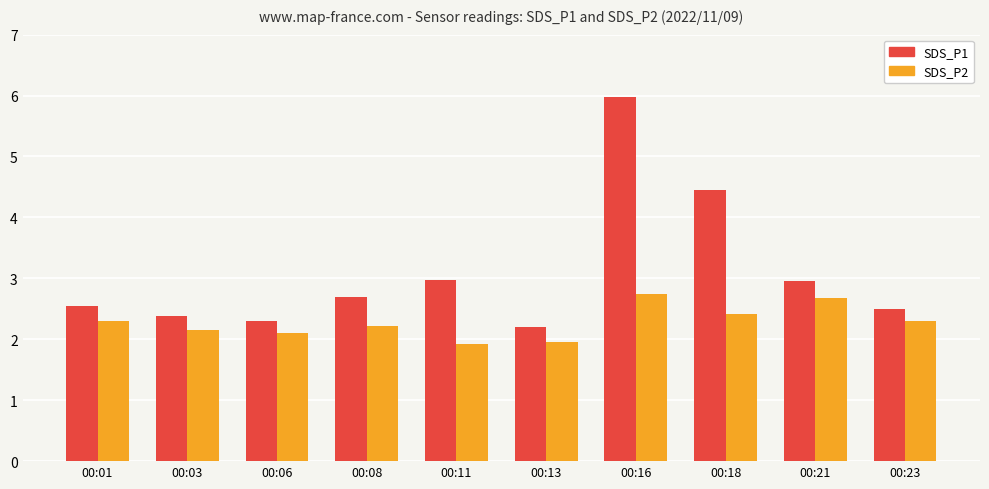

How many groups of bars are there?

10